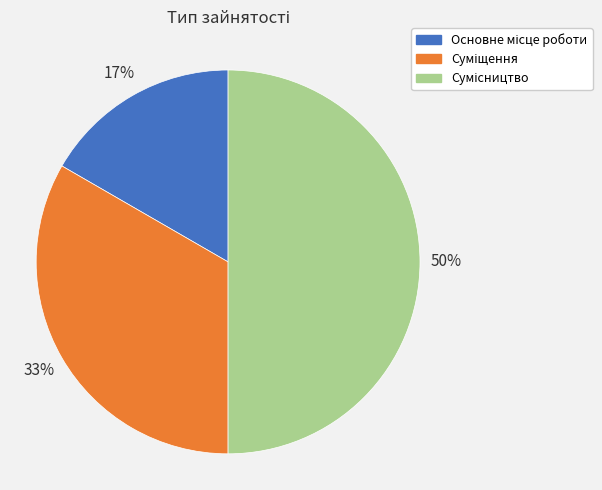

To the nearest percent, what is the average slice percentage?

33%